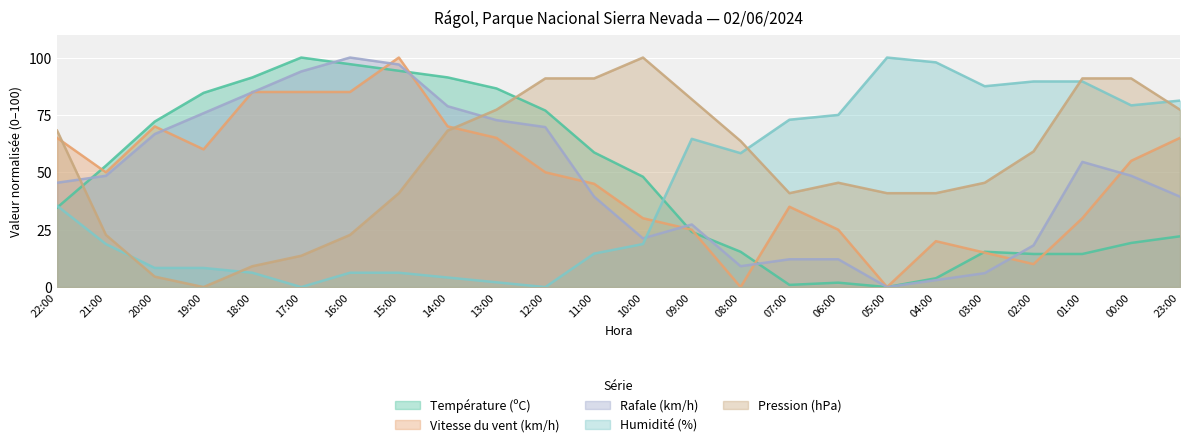

At which category is the sum across all series the highest?

15:00